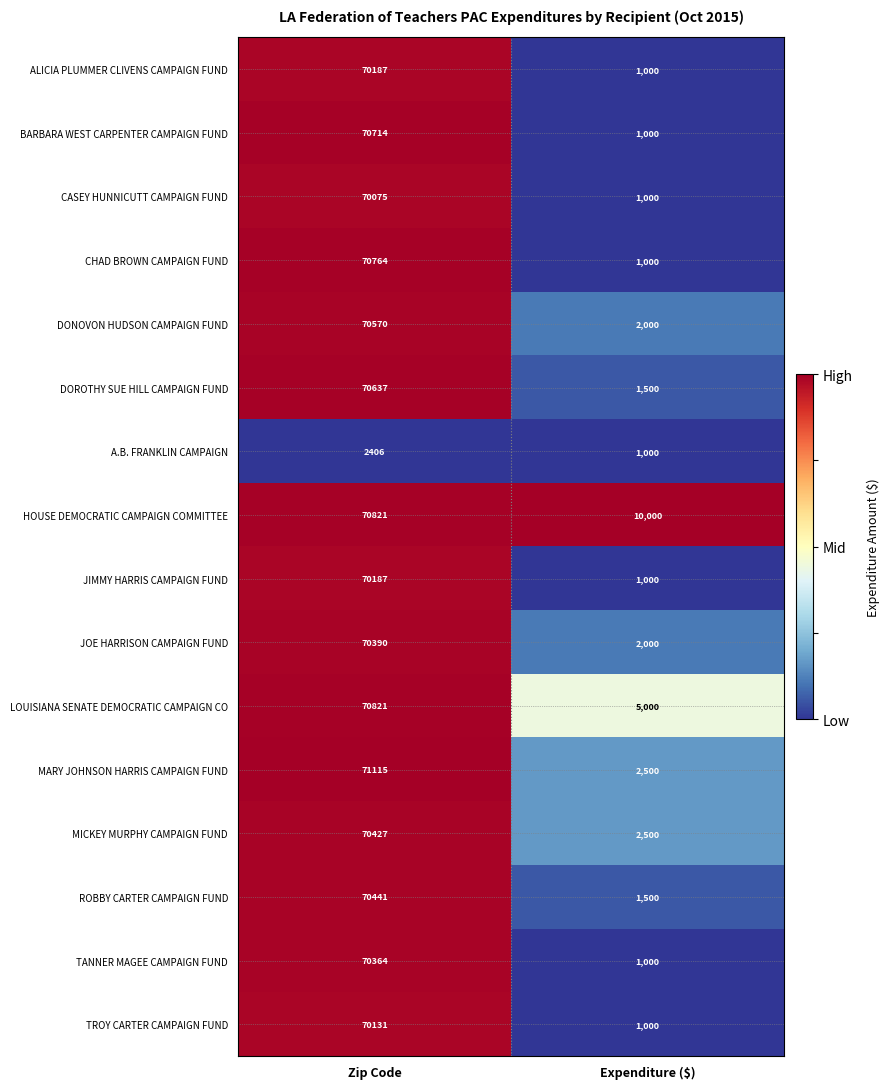

True or false: DONOVON HUDSON CAMPAIGN FUND has a value of 70570 at Zip Code.

True